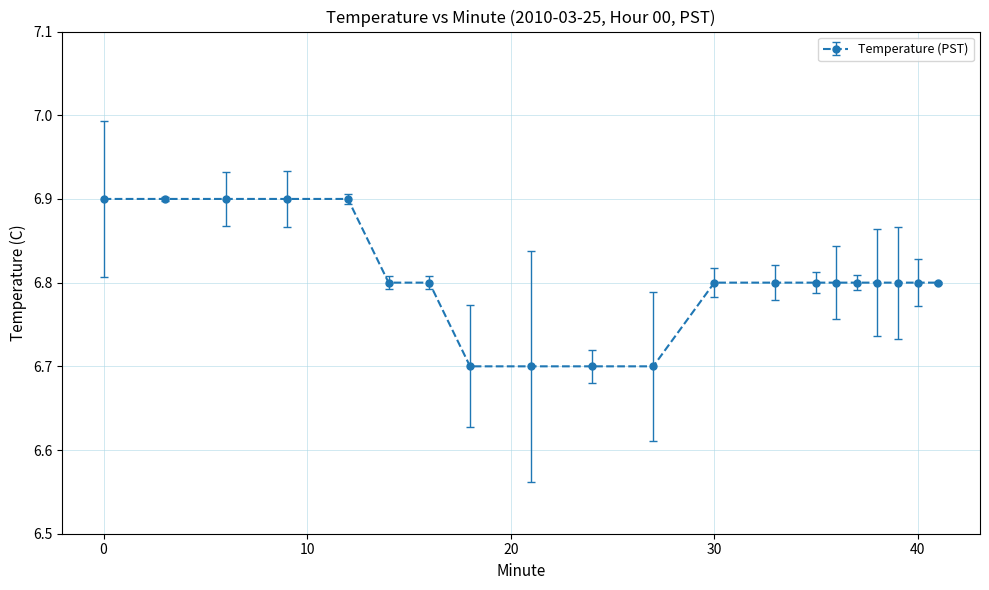

Reading left to right, list all the values displayed in this chart.

0=6.9	3=6.9	6=6.9	9=6.9	12=6.9	14=6.8	16=6.8	18=6.7	21=6.7	24=6.7	27=6.7	30=6.8	33=6.8	35=6.8	36=6.8	37=6.8	38=6.8	39=6.8	40=6.8	41=6.8